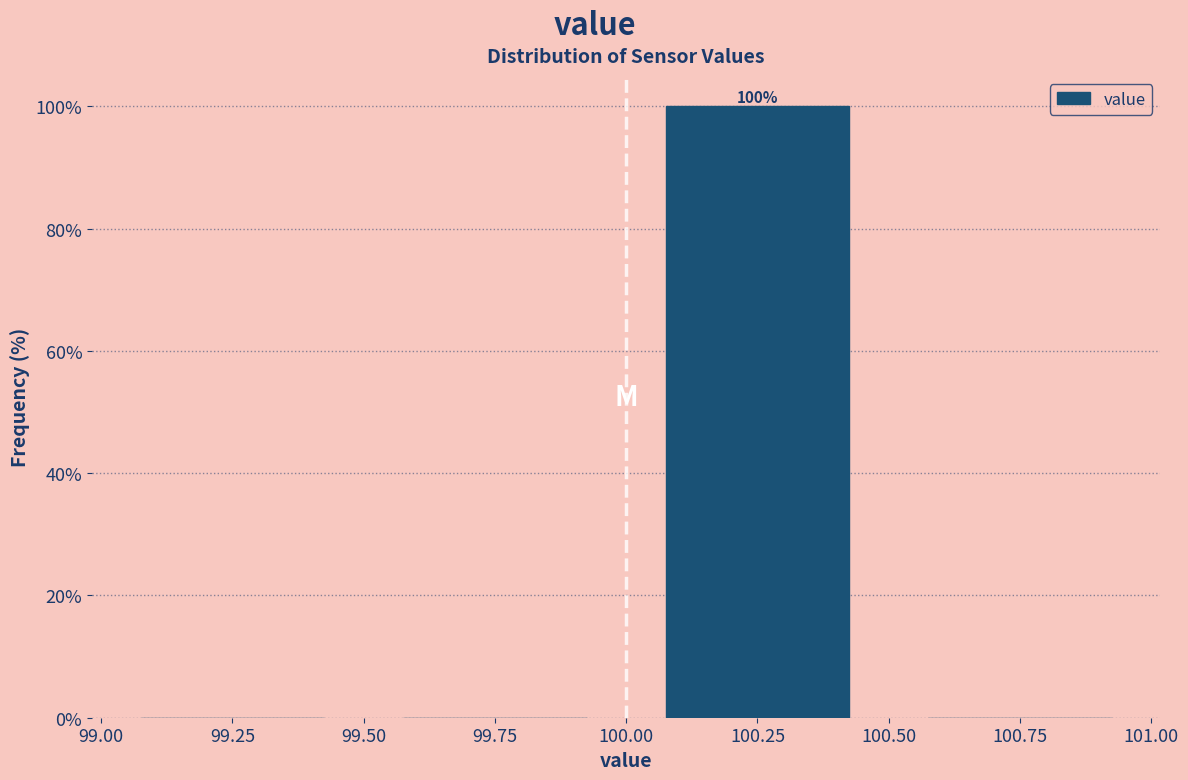

Over which range of the x-axis is the bar tallest?

100.00 to 100.50